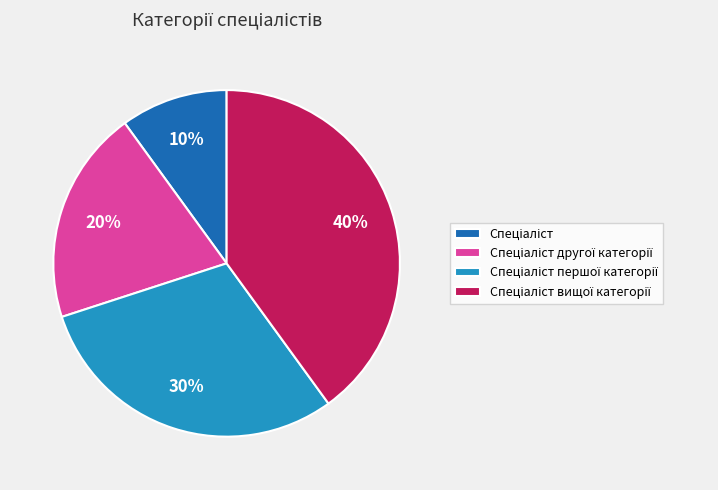

To the nearest percent, what is the difference between the largest and smallest slice percentages?

30%